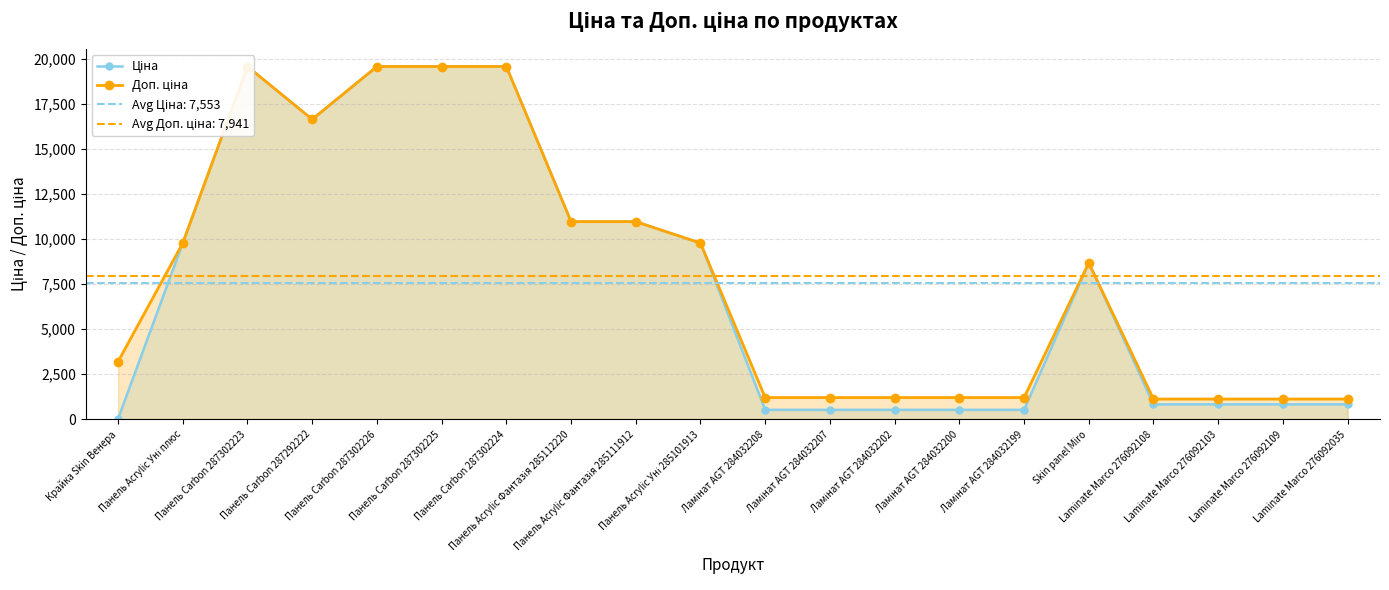

In Ціна, how many points are higher than both neighbors (excluding endpoints)?

2